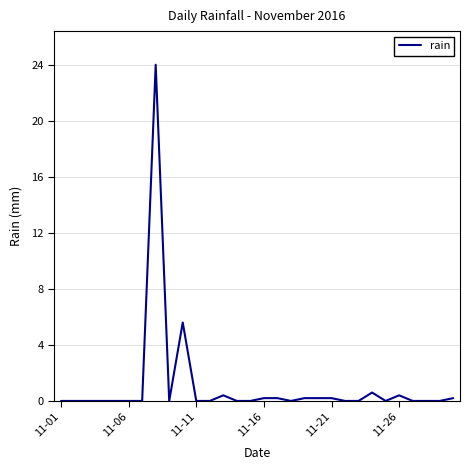

How many lines are shown in the chart?

1